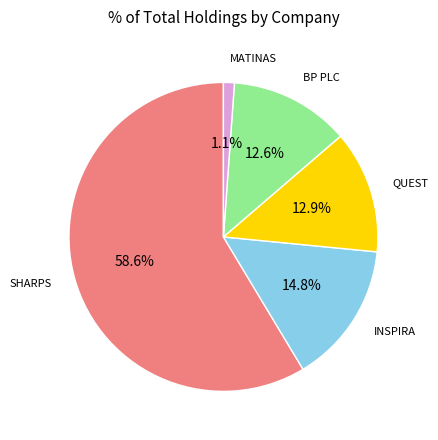

Which slice is the smallest?

MATINAS BIOPHARMA HLDGS INC